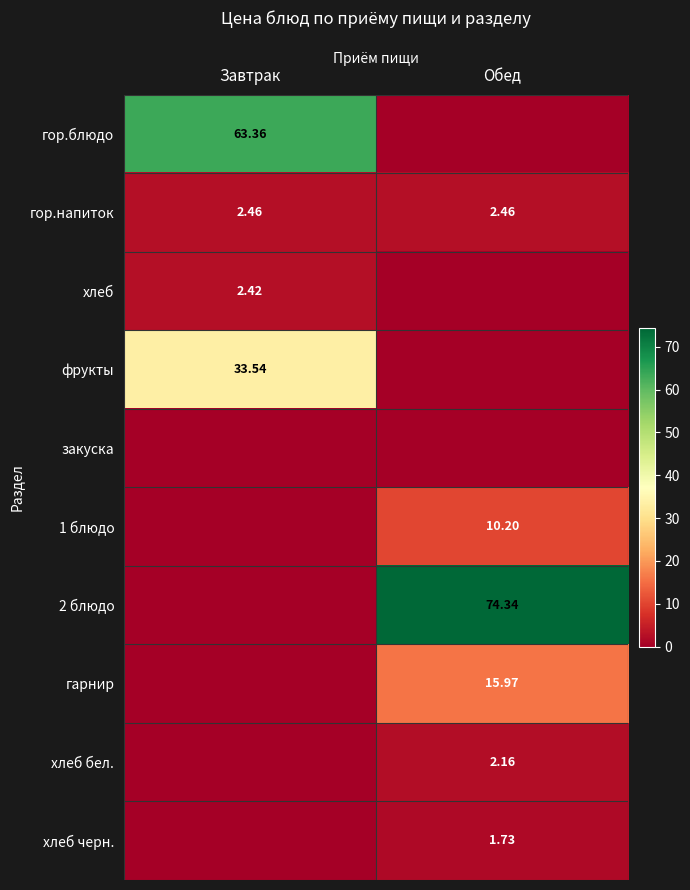

What is the difference between the highest and lowest values at Завтрак?

63.4